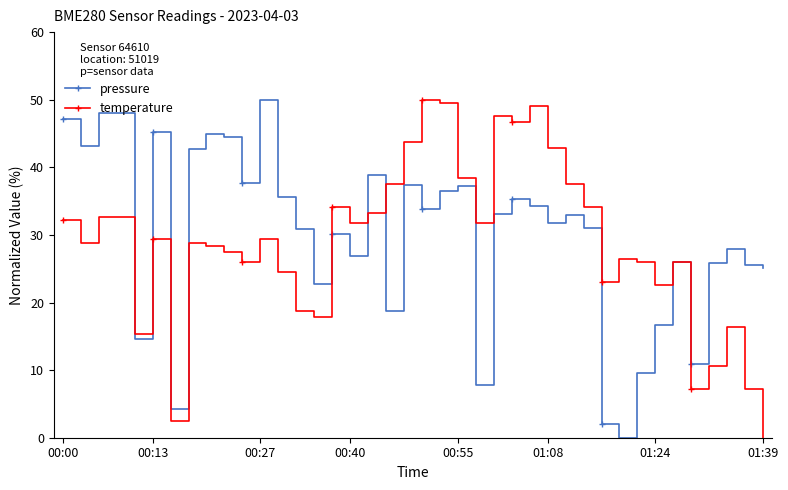

What is the greatest value displayed?

50.0